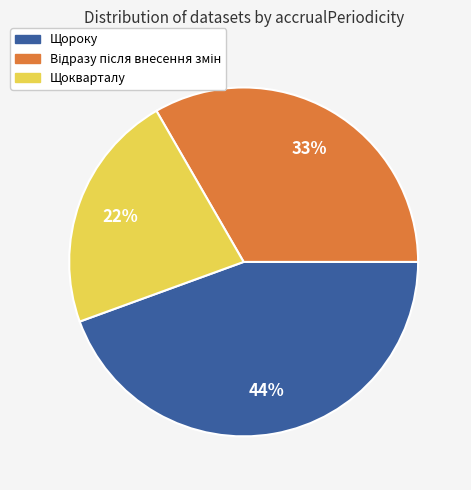

How many segments does this pie chart have?

3